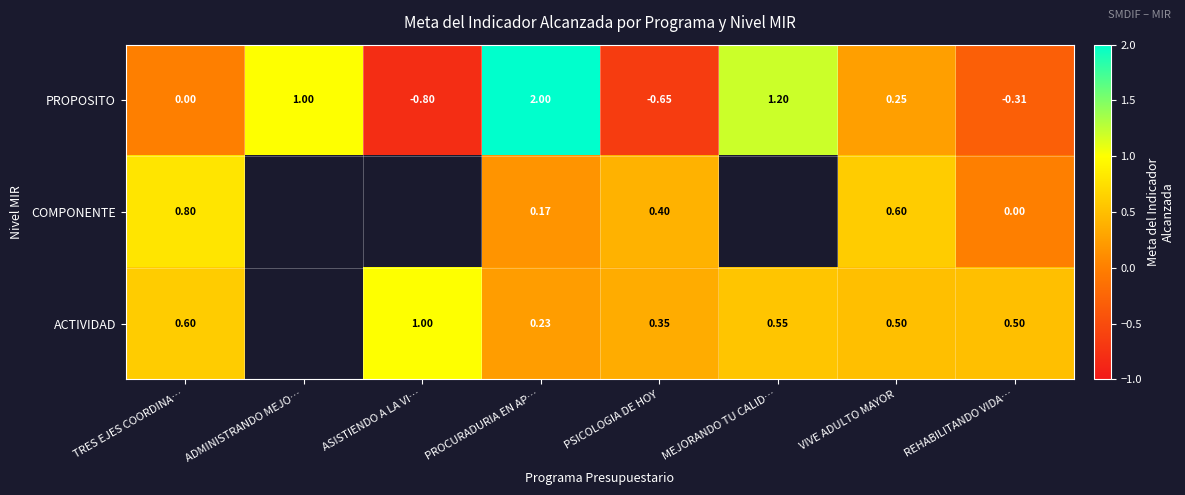

What is the difference between the second highest and minimum values in the PROPOSITO series?

2.0